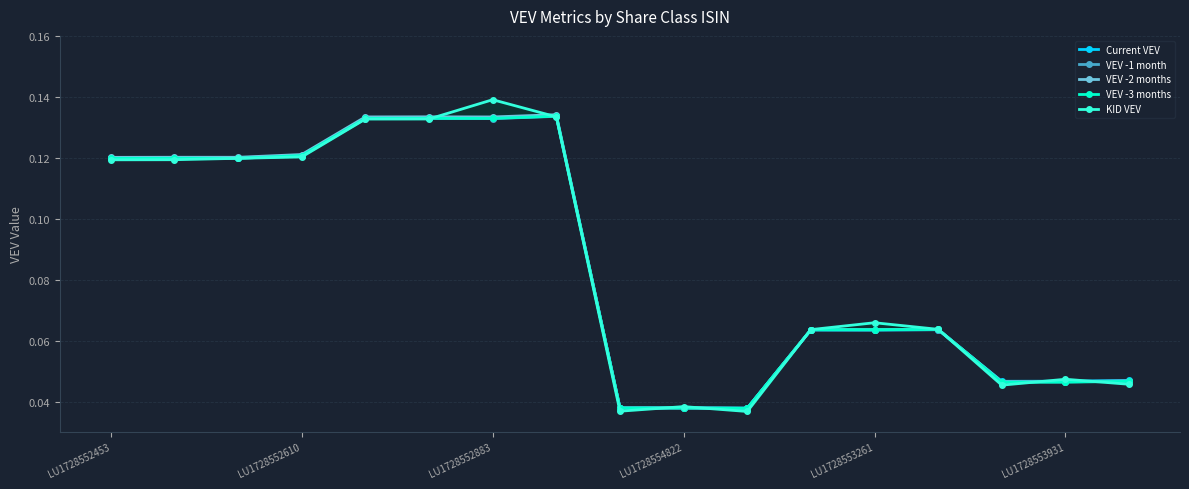

True or false: VEV -1 month has a value of 0.2 at LU1728552610.

False